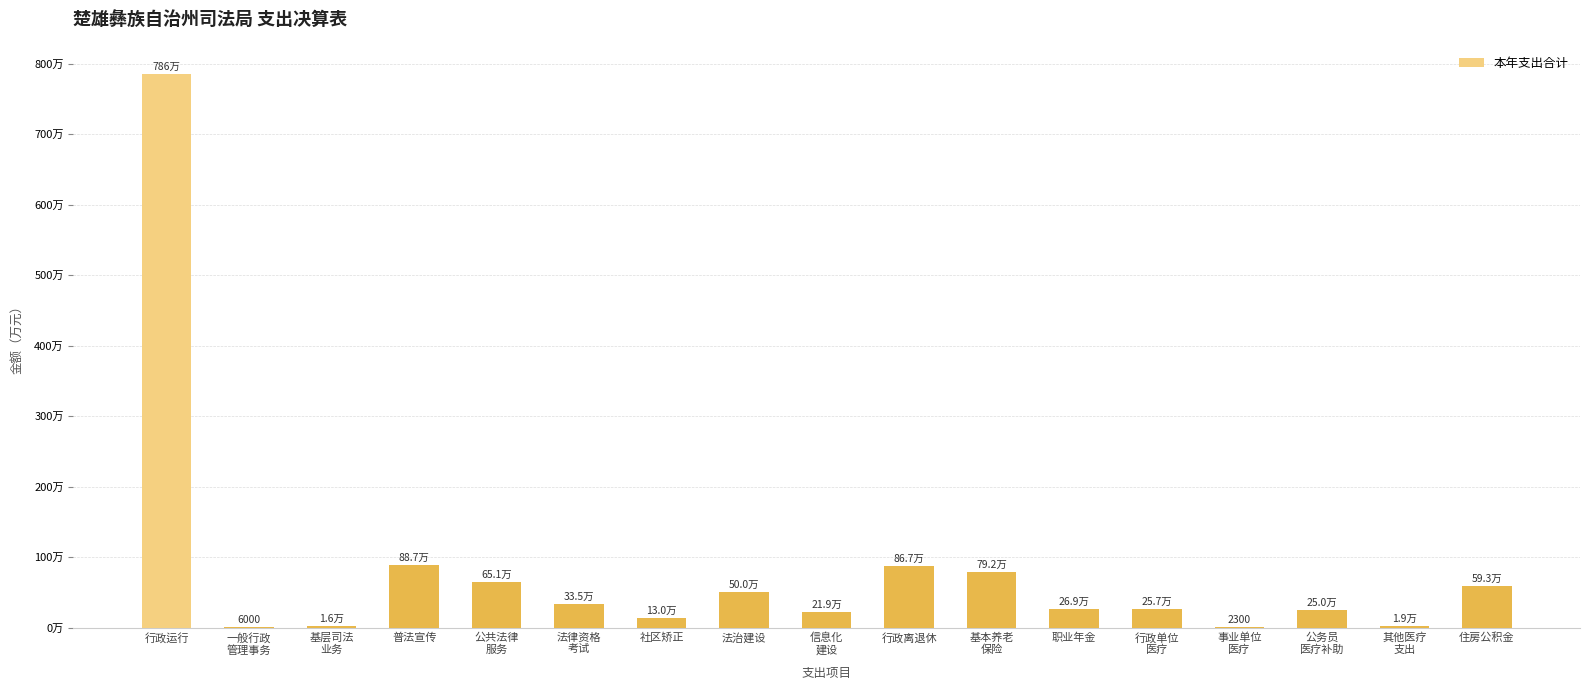

Which has a higher value, 公共法律
服务 or 行政运行?

行政运行